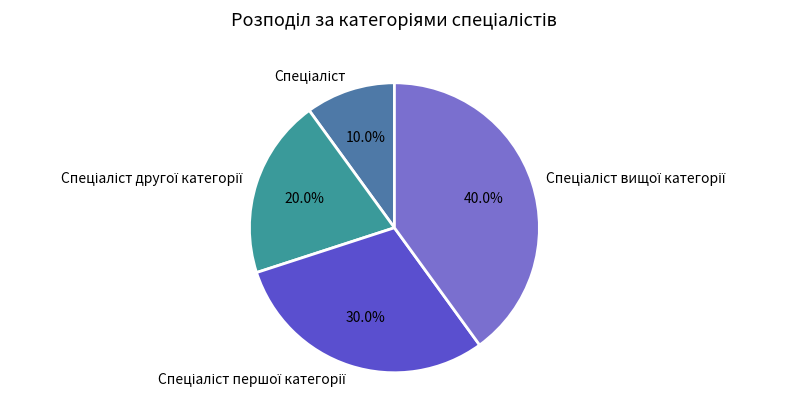

To the nearest percent, what is the difference between the largest and smallest slice percentages?

30%